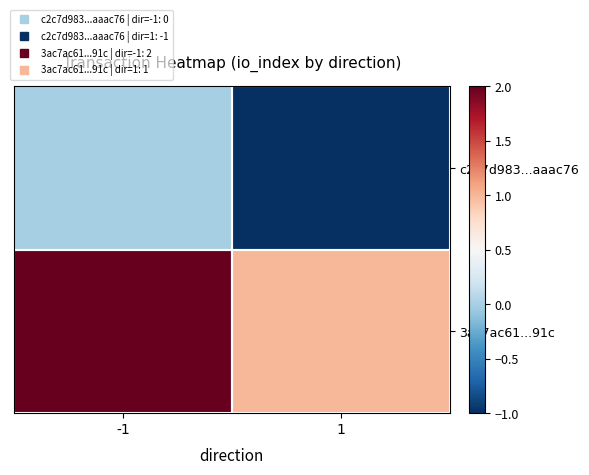

Reading right to left, list all the values displayed in this chart.

c2c7d983...aaac76: 1=-1	-1=0
3ac7ac61...91c: 1=1	-1=2